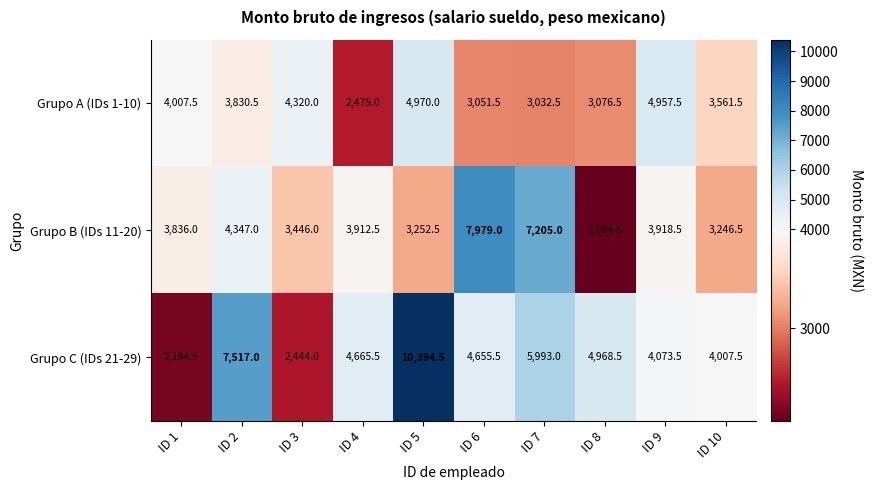

Which label corresponds to the smallest value in the chart?

ID 8